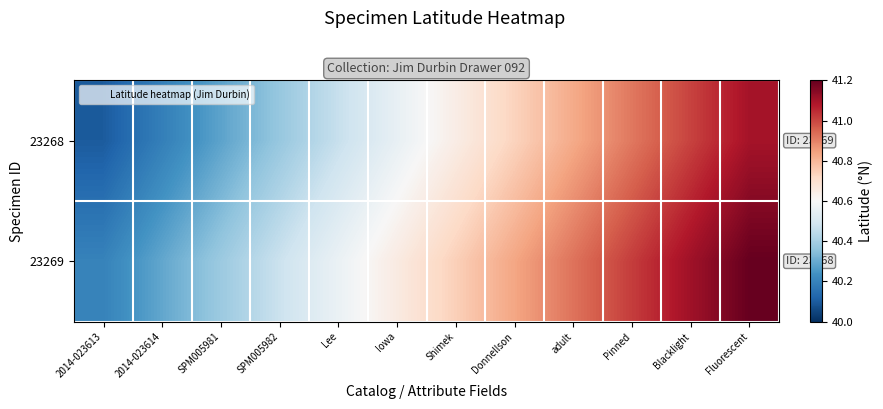

What is the spread (max minus min) of values at Donnellson?

0.1